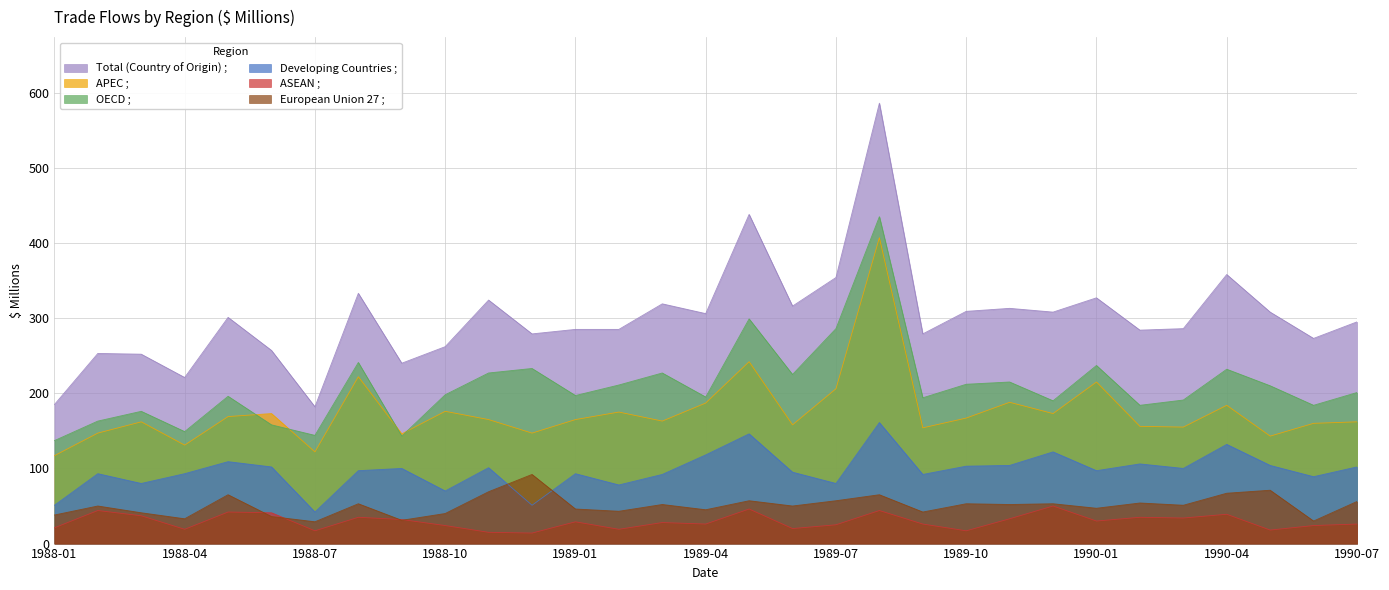

True or false: Developing Countries ; and European Union 27 ; cross at least once.

True